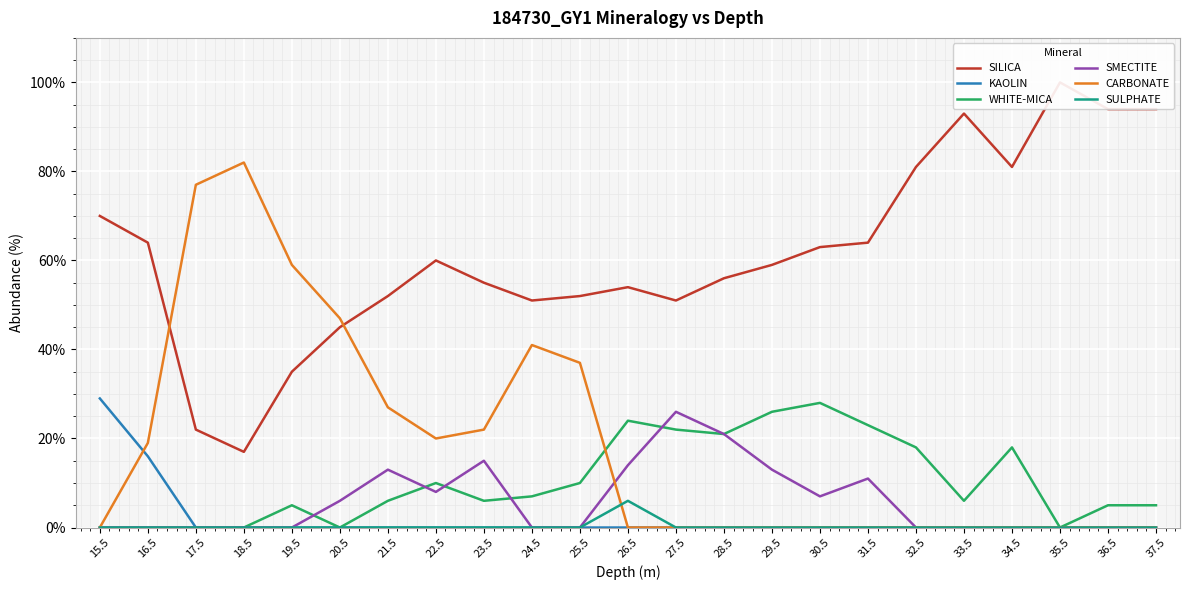

How many lines are shown in the chart?

6